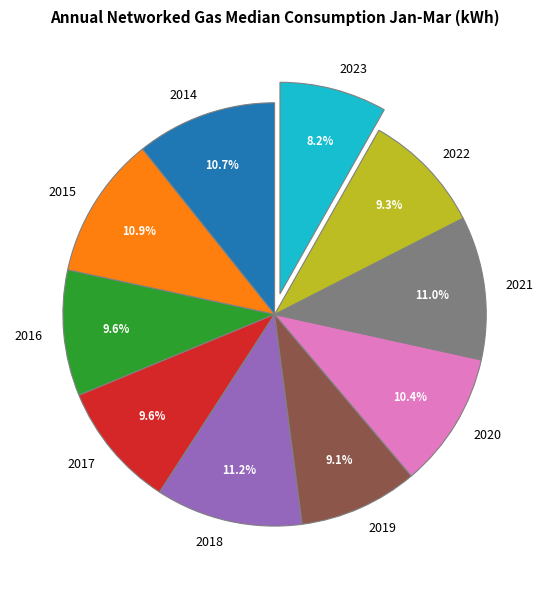

The 2022 slice represents 9% of the pie. True or false?

True